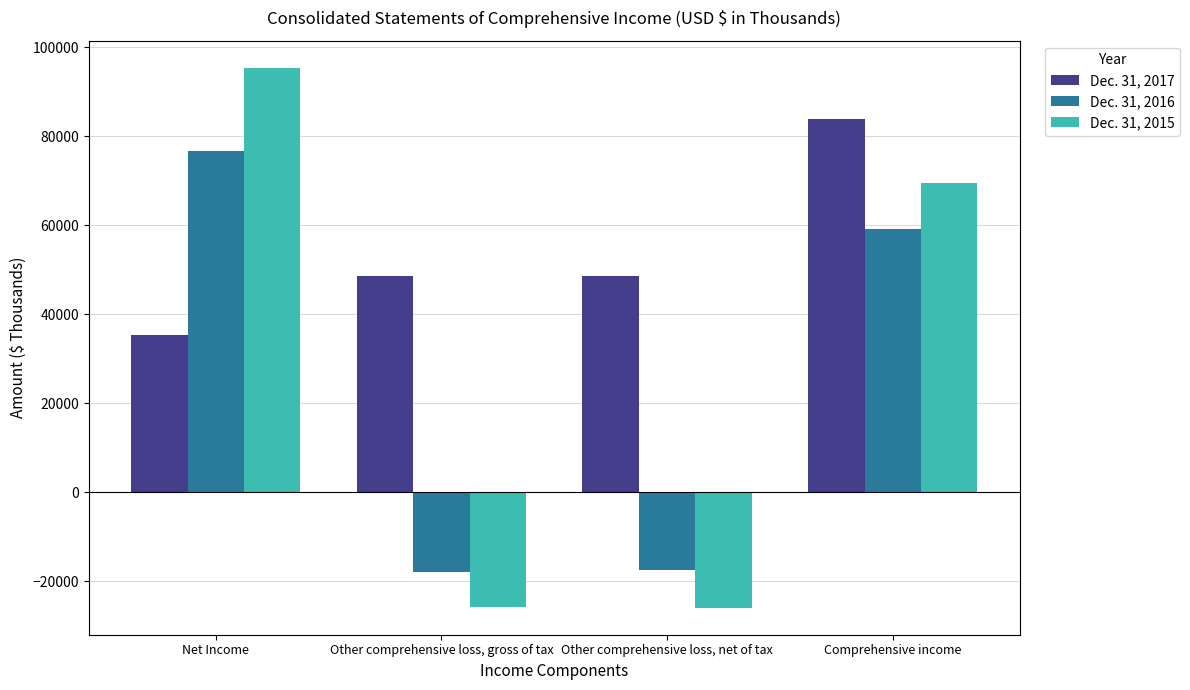

Are the bars grouped side by side (vs. stacked)?

Yes